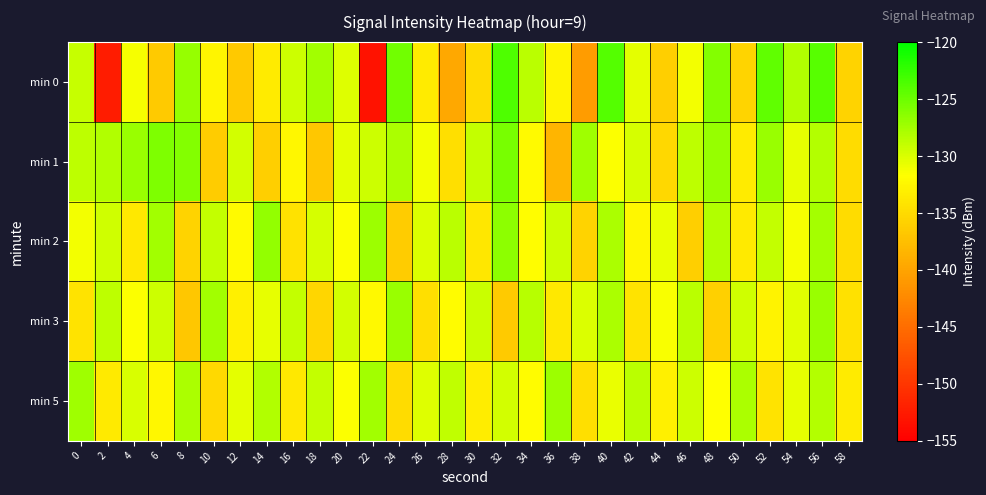

Which category has the lowest value across all series?

22